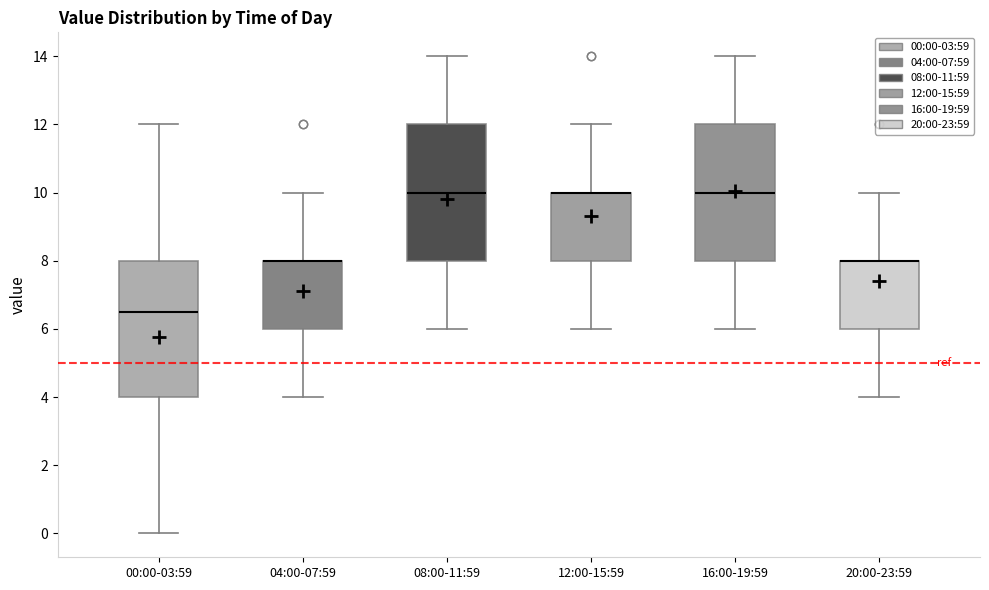

Where does the median line of the box for 00:00-03:59 sit on the y-axis? The values are not printed on the chart, so give them approximately, as read against the axis.

6.6